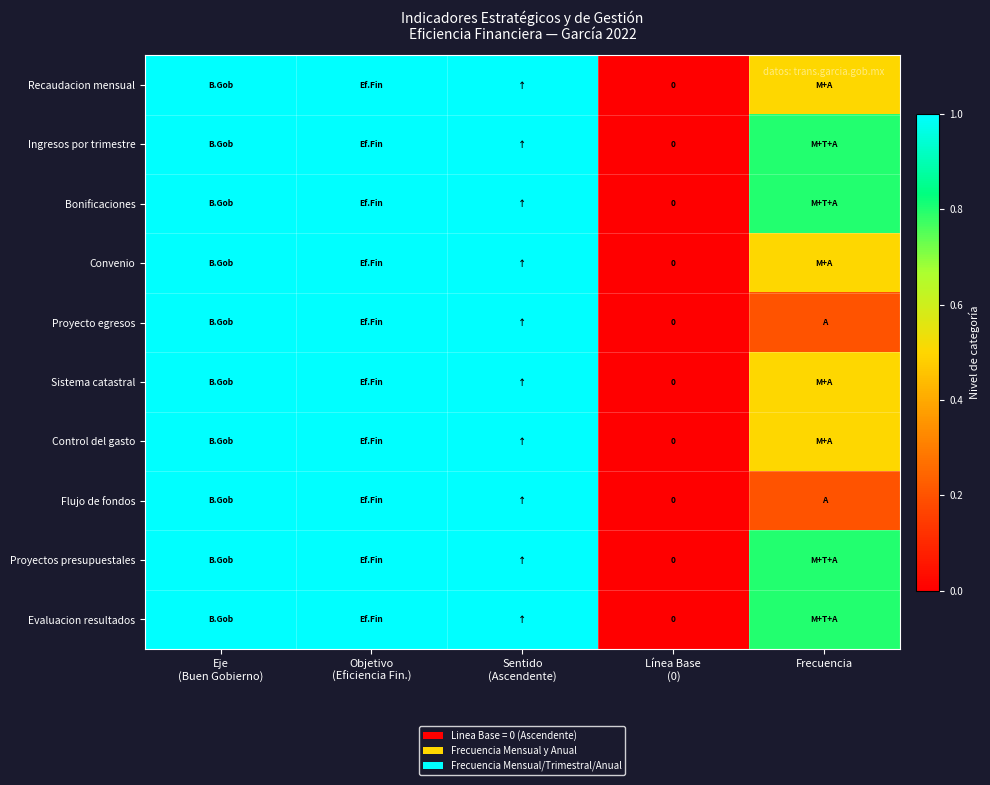

List the series in order of their peak value, lowest first.

Recaudacion mensual, Ingresos por trimestre, Bonificaciones, Convenio, Proyecto egresos, Sistema catastral, Control del gasto, Flujo de fondos, Proyectos presupuestales, Evaluacion resultados